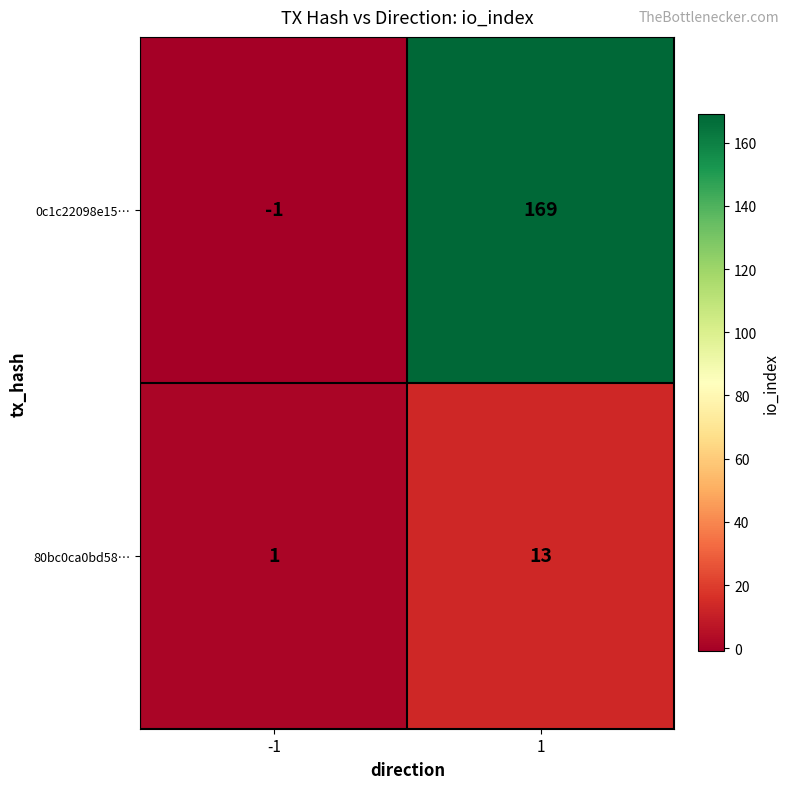

Which series changed the most between -1 and 1?

0c1c22098e15…